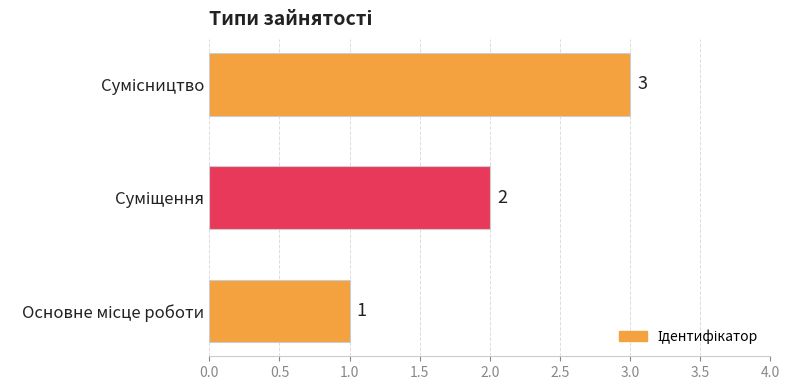

Count the number of categories in the chart.

3